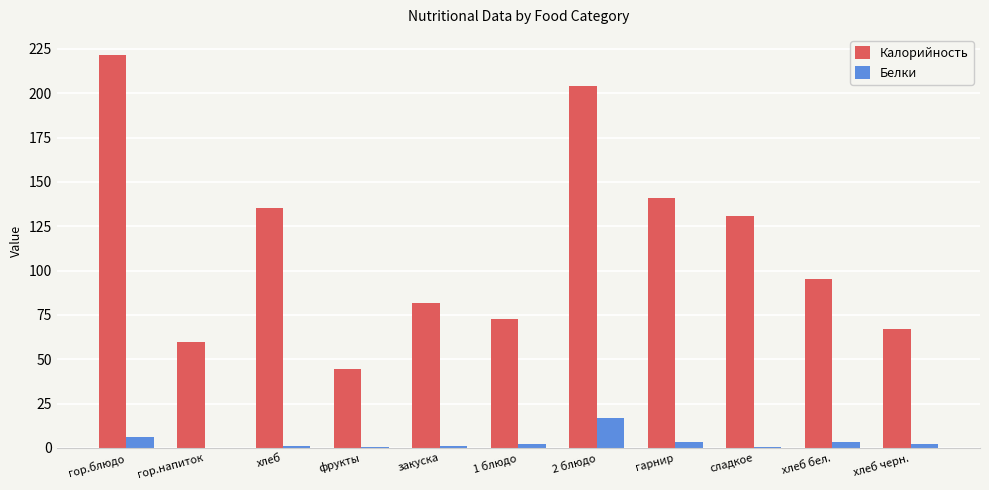

Is the value of Калорийность at хлеб бел. greater than the value of Белки at 2 блюдо?

Yes